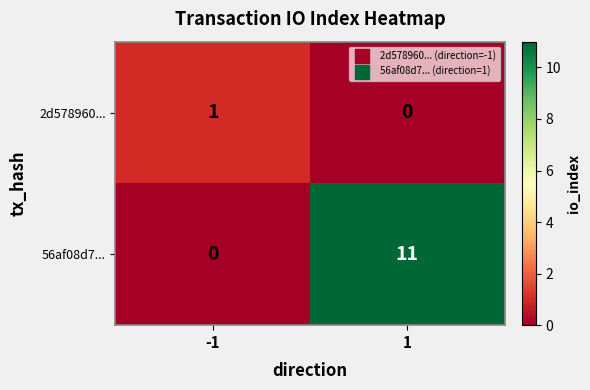

Is it true that 2d578960... equals 0 at -1?

False